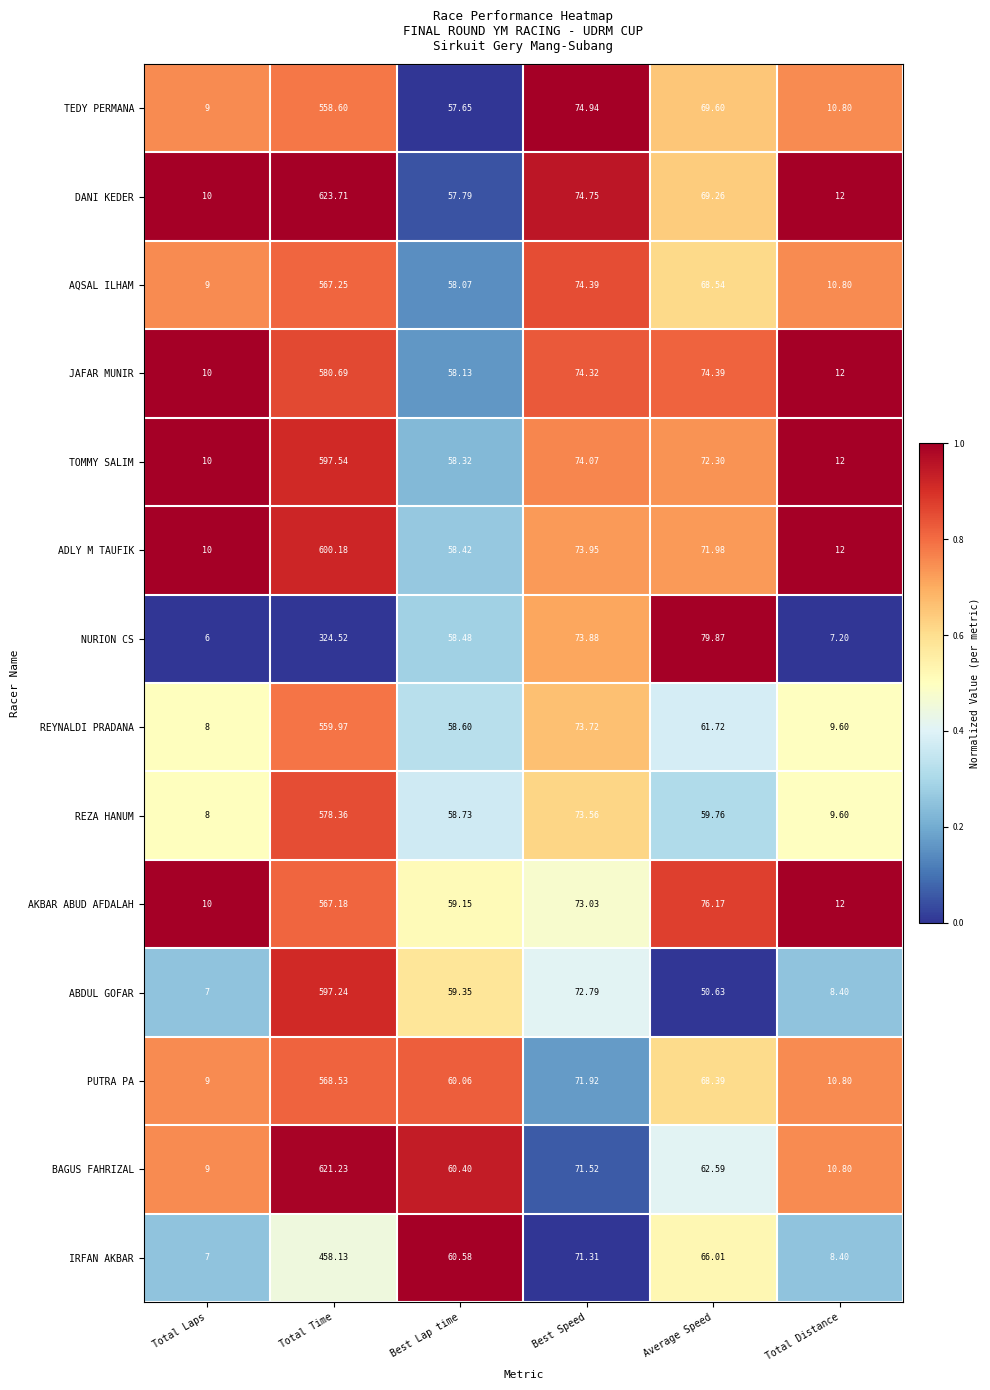

Rank the series at Average Speed from lowest to highest value.

ABDUL GOFAR, REZA HANUM, REYNALDI PRADANA, BAGUS FAHRIZAL, IRFAN AKBAR, PUTRA PA, AQSAL ILHAM, DANI KEDER, TEDY PERMANA, ADLY M TAUFIK, TOMMY SALIM, JAFAR MUNIR, AKBAR ABUD AFDALAH, NURION CS